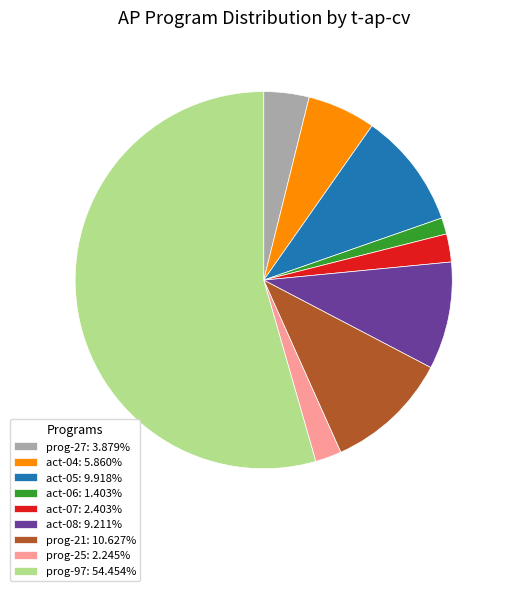

True or false: act-05 accounts for 1% of the total.

False